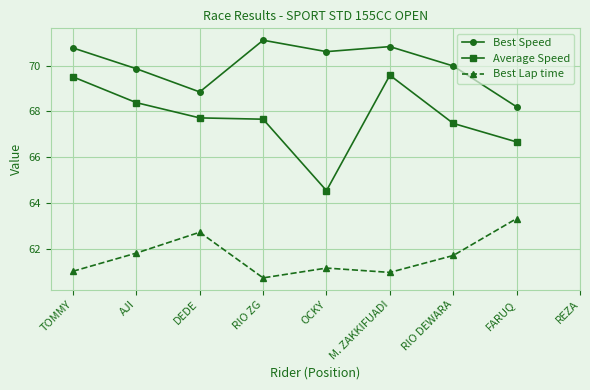

True or false: Best Speed and Best Lap time cross at least once.

False